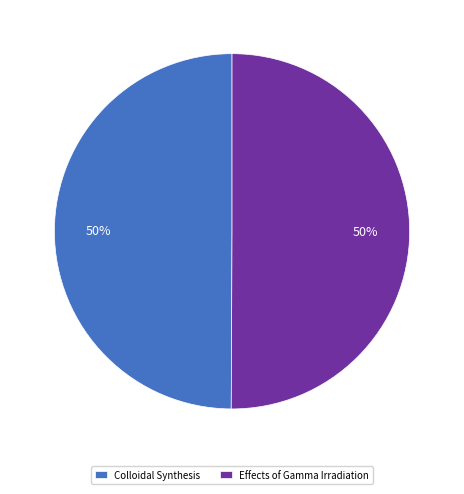

The Colloidal Synthesis slice represents 62% of the pie. True or false?

False